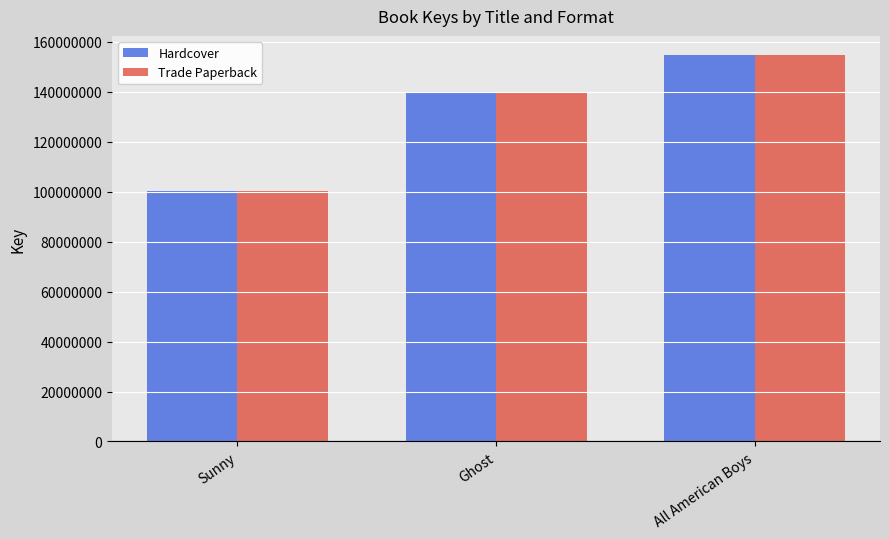

What is the label of the 1st bar from the left?

Sunny